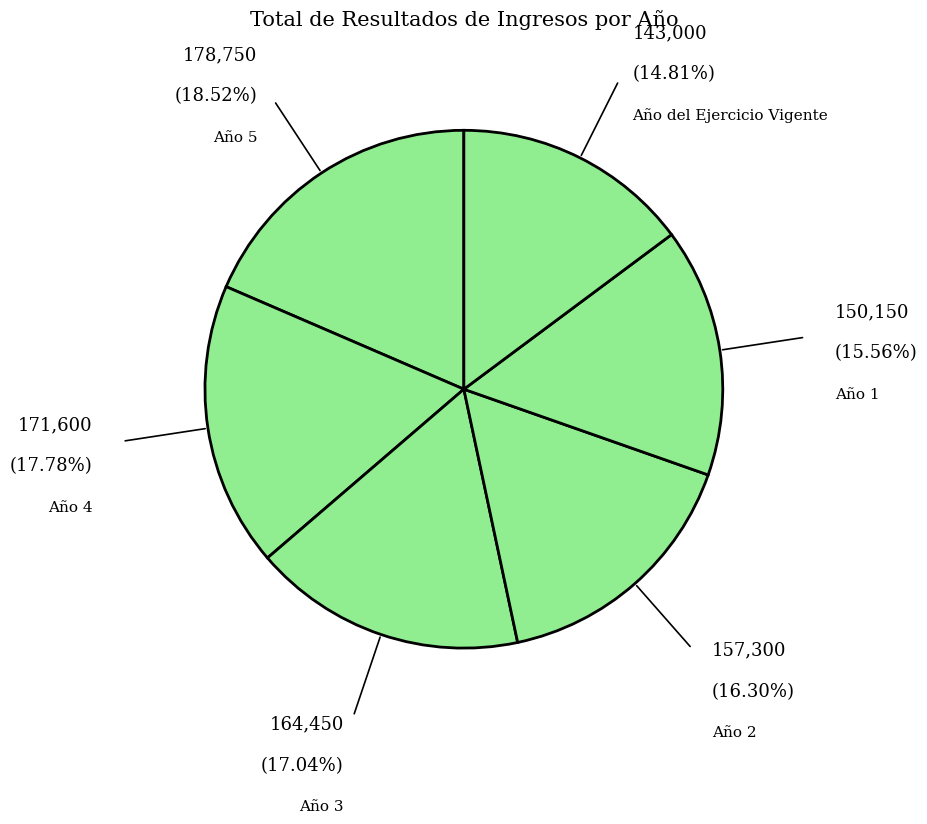

How many segments does this pie chart have?

6